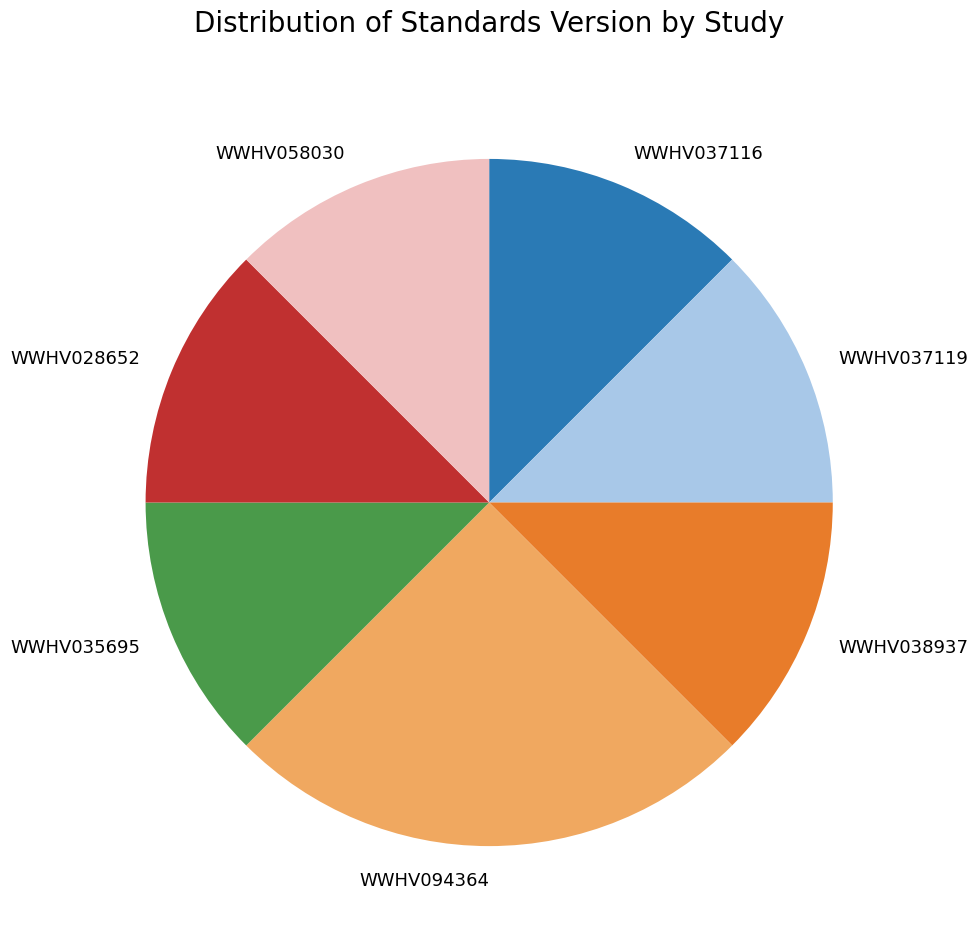

Do WWHV094364 and WWHV035695 together represent more than half of the pie?

No